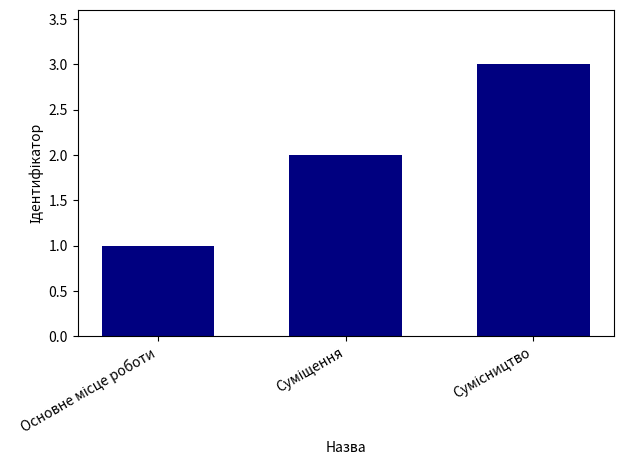

What is the value of the 1st bar from the left?

1